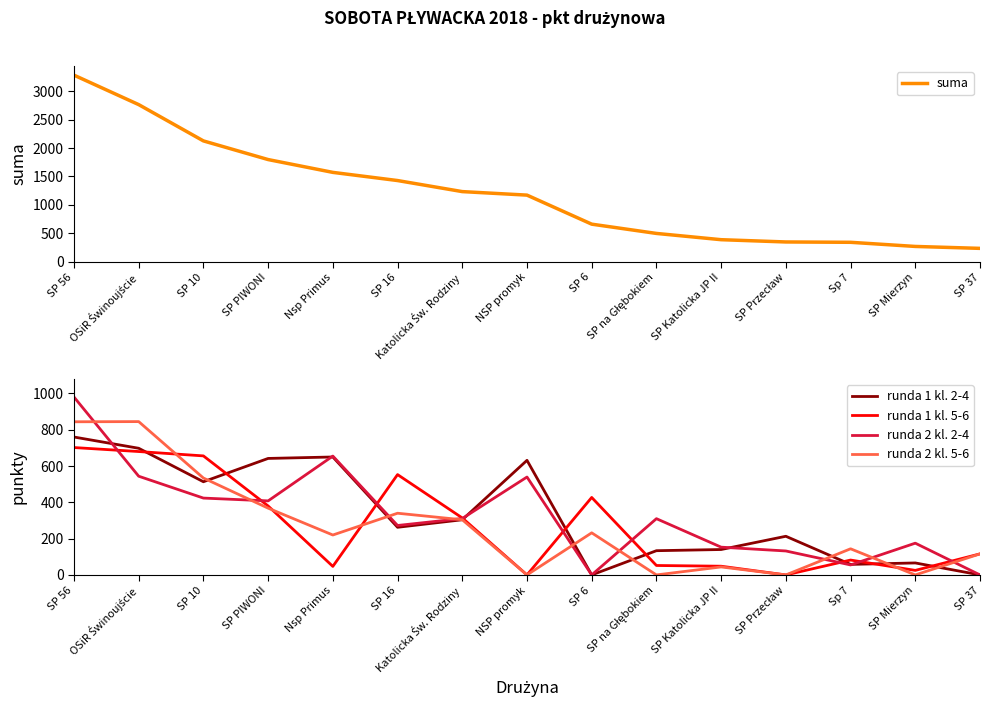

Which series has the widest spread of values?

suma